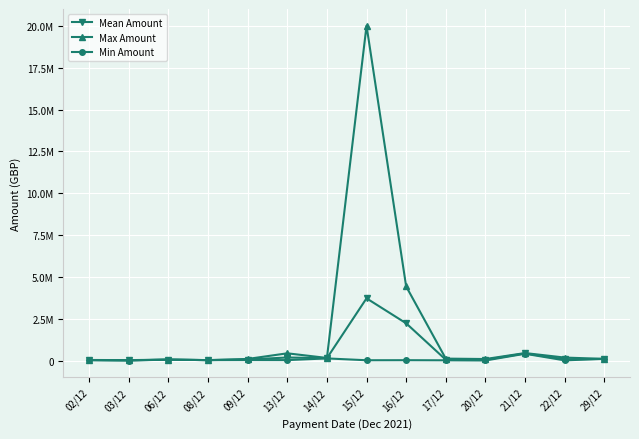

Does the chart have visible grid lines?

Yes